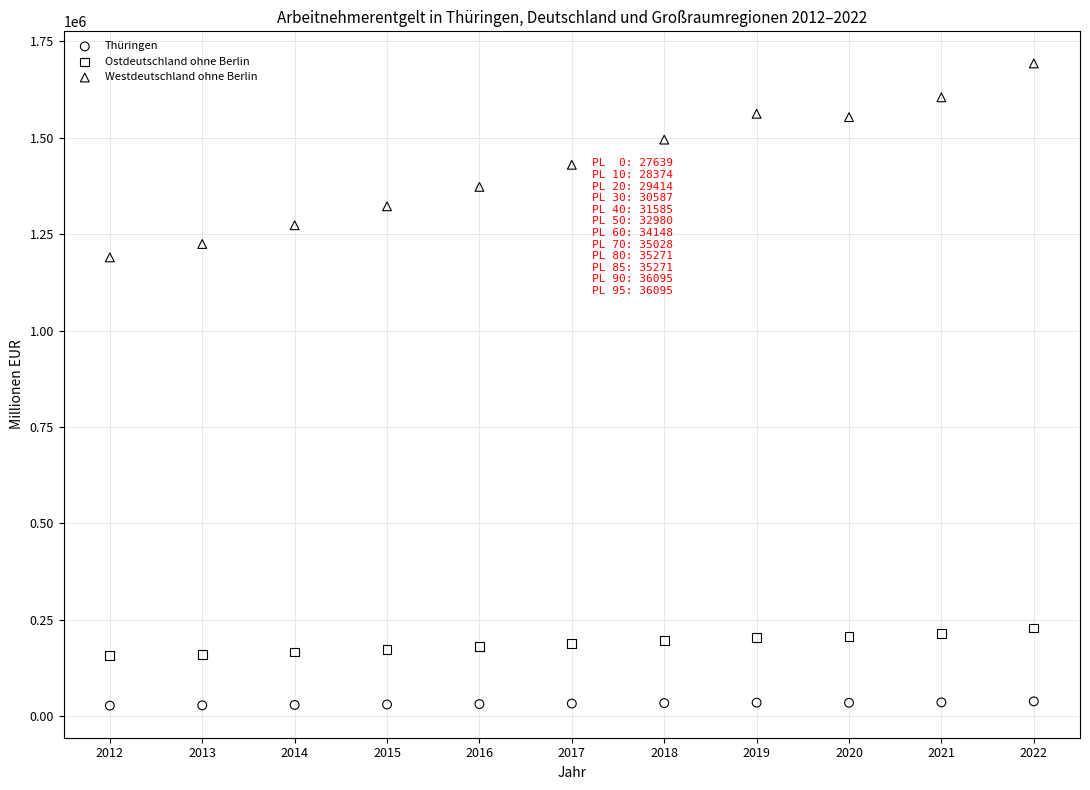

Which series has the largest Y range (max minus min)?

Westdeutschland ohne Berlin